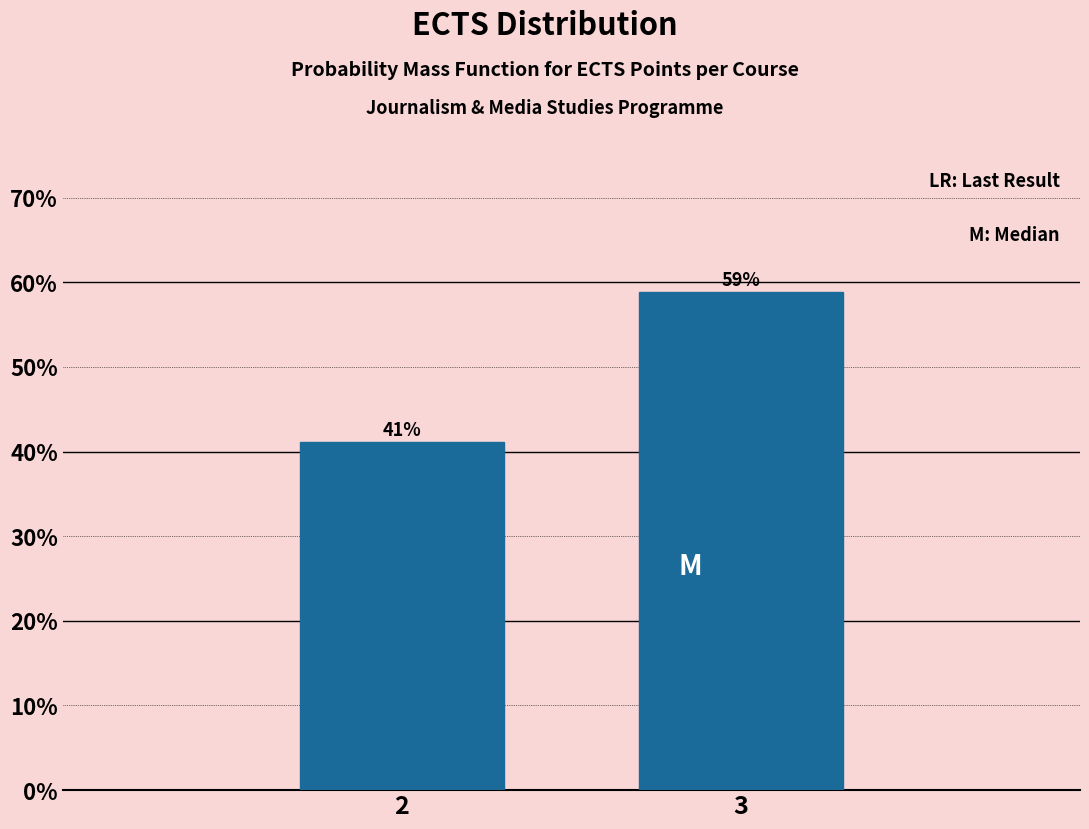

List the labels in order of value, smallest first.

2, 3